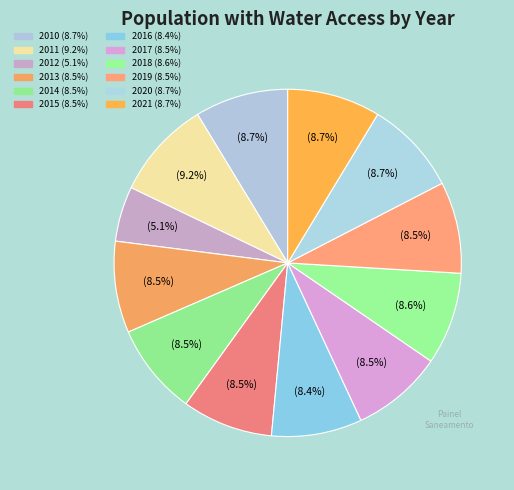

How many slices are in this pie chart?

12